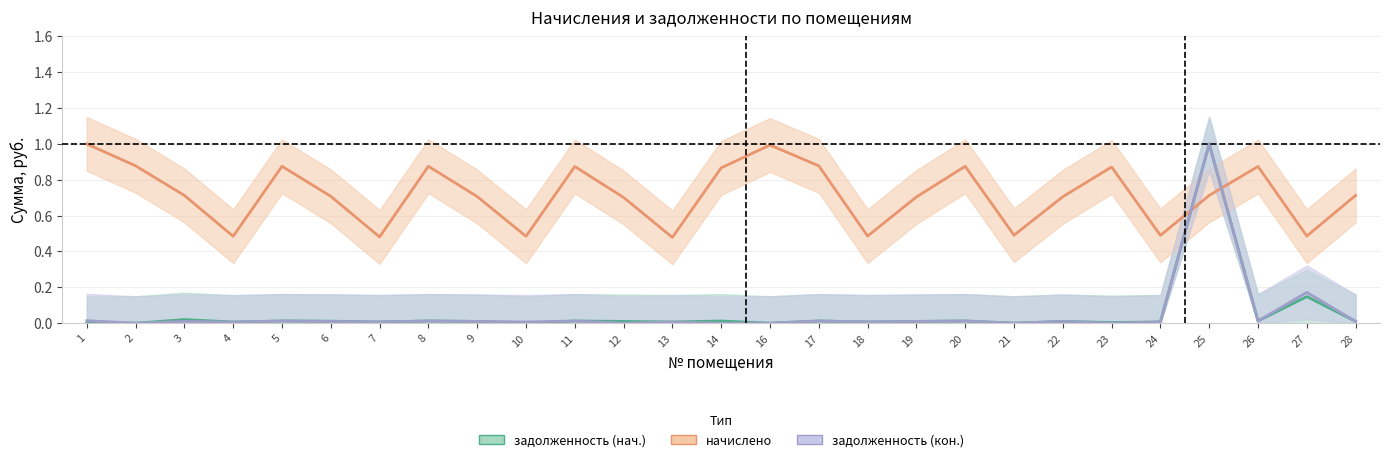

Does the chart have visible grid lines?

Yes